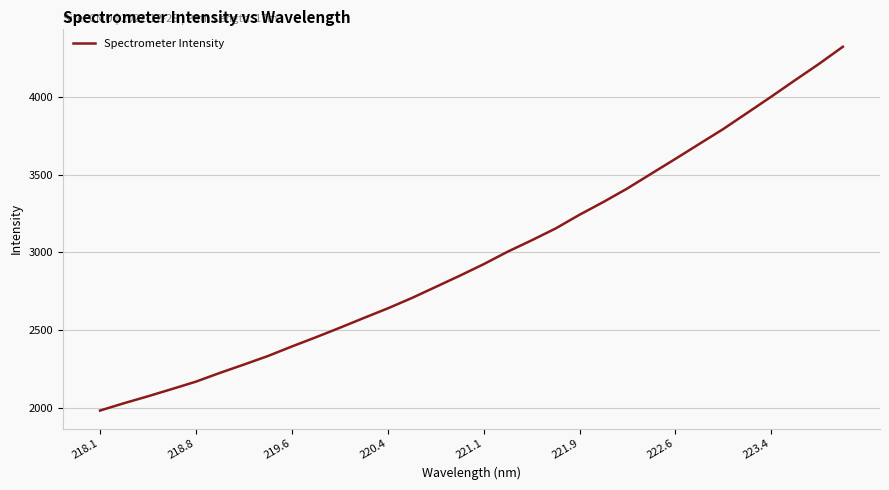

What is the minimum value shown in the chart?

1981.3